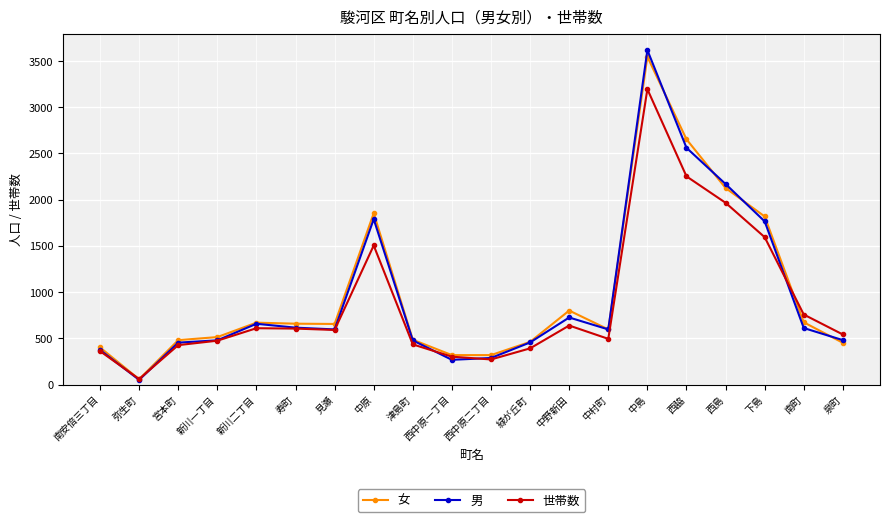

Read the 世帯数 value at 西島.

1966